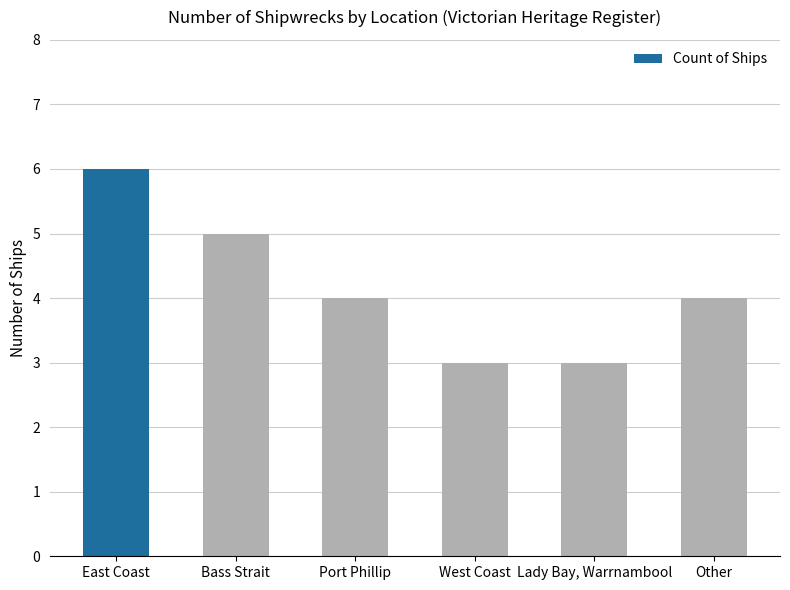

What is the minimum value shown in the chart?

3